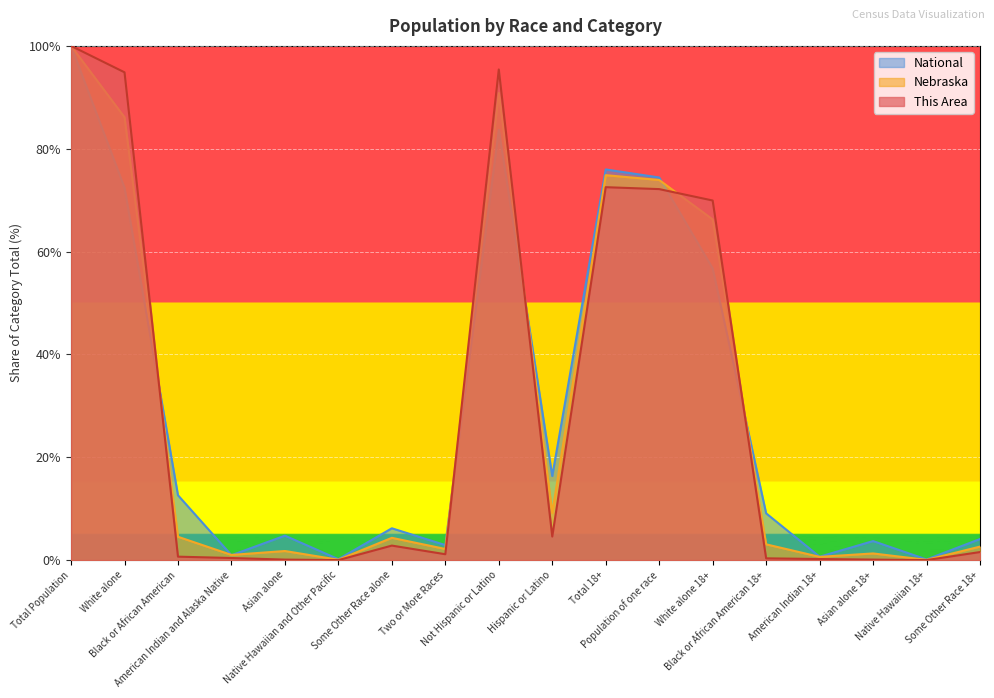

True or false: This Area and Nebraska intersect in this chart.

True